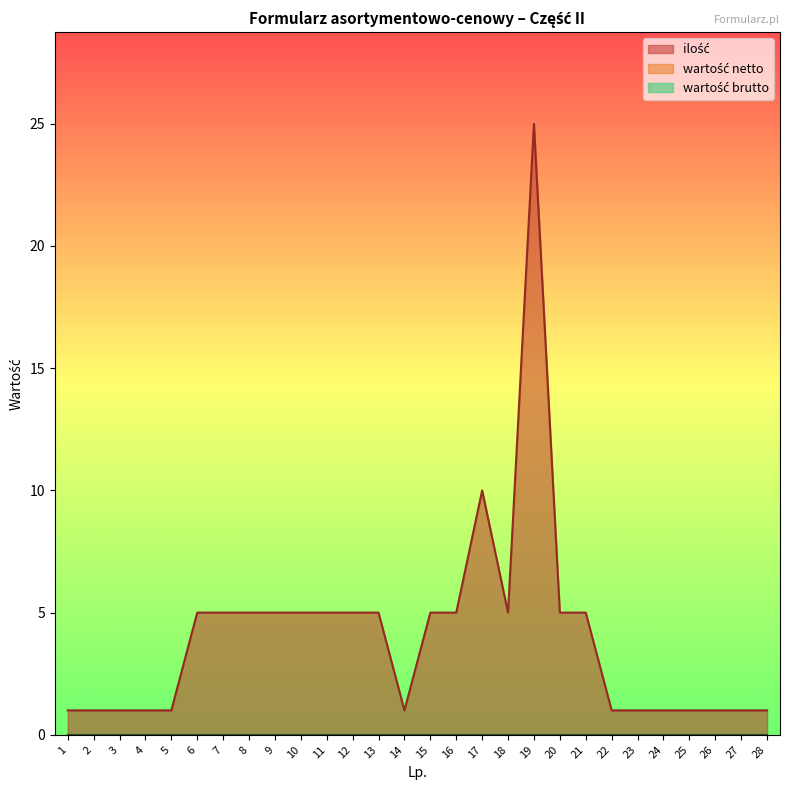

At how many categories does at least one series exceed 3?

15